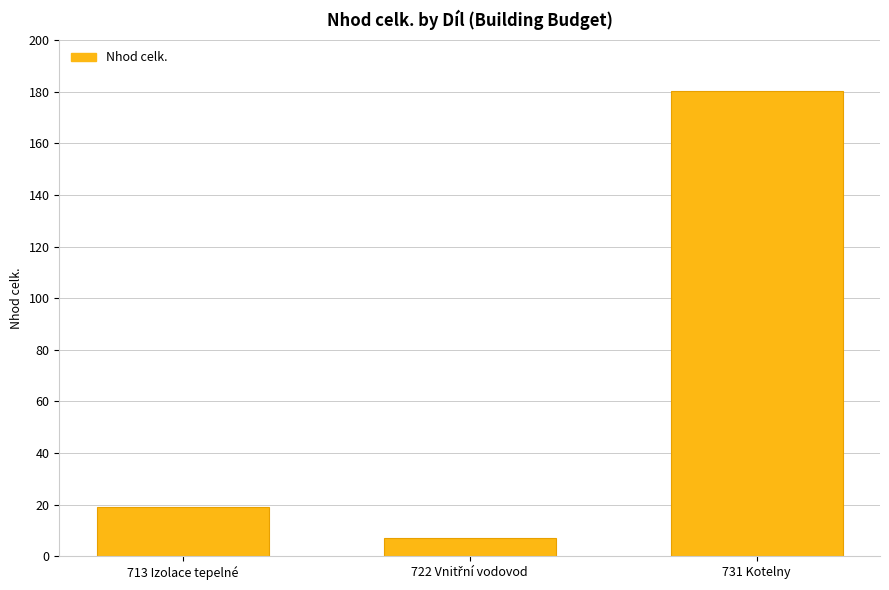

How many data points does each series have?

3